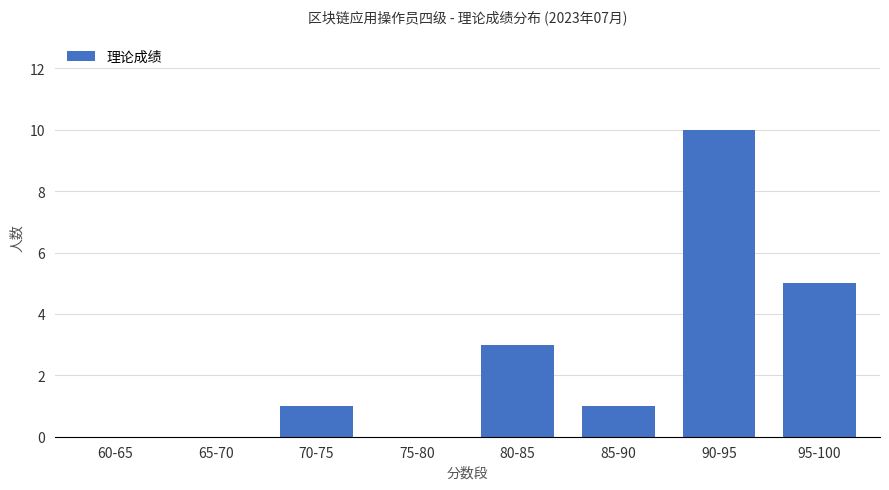

At which category does the chart reach its peak across all series?

90-95